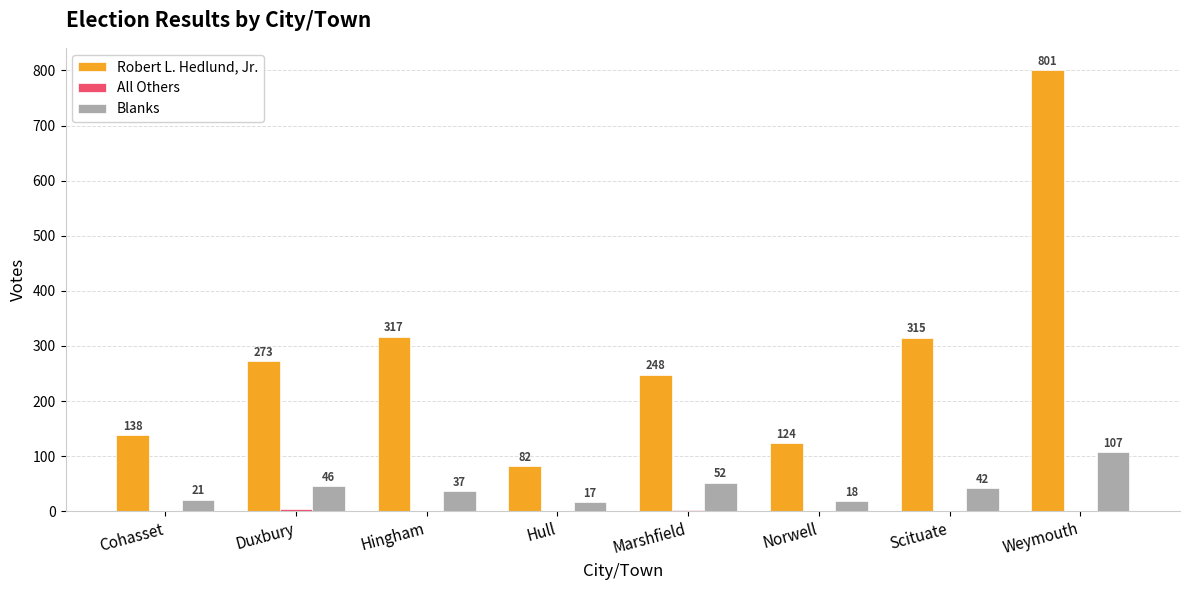

Is it true that Robert L. Hedlund, Jr. equals 124 at Norwell?

True